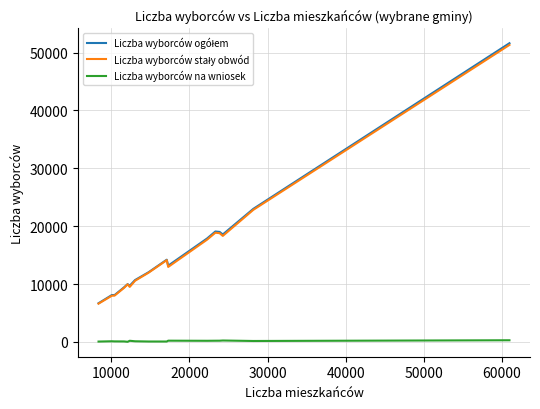

What is the greatest value displayed?

51611